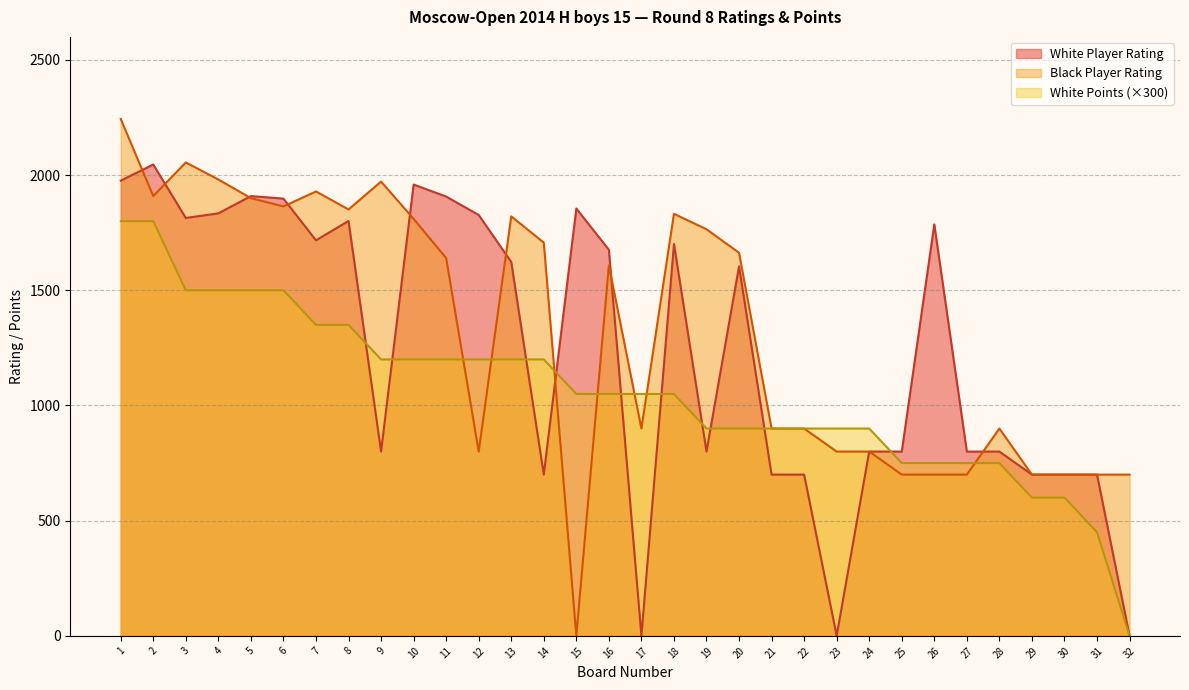

What are all the series names shown in the legend?

White Player Rating, Black Player Rating, White Points (×300)